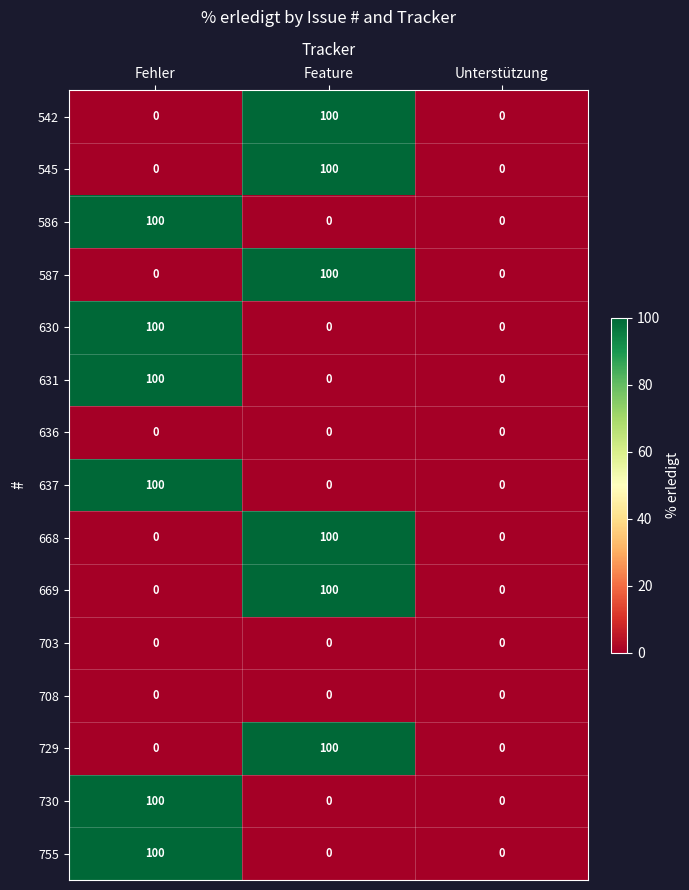

The value of 637 at Feature is 0. True or false?

True